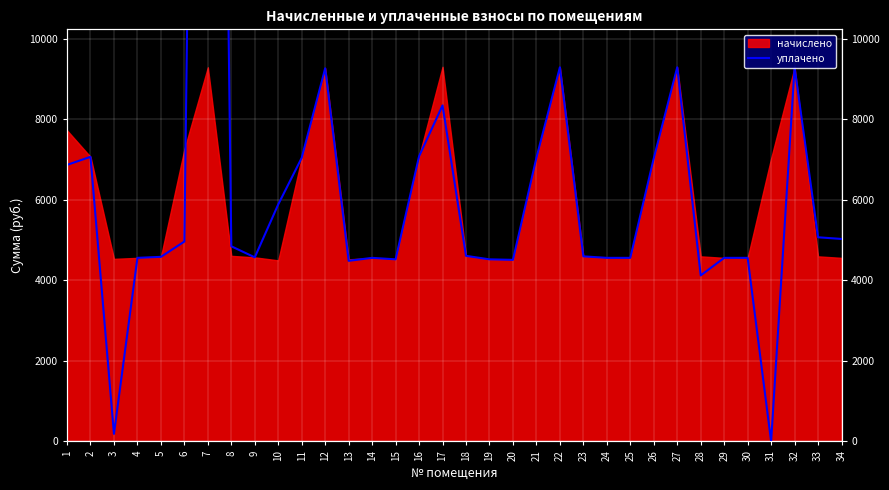

Reading left to right, transcribe all the data shown in this chart.

1=6866.9	2=7067.0	3=187.6	4=4558.1	5=4583.0	6=4963.3	7=50955.1	8=4845.4	9=4570.7	10=5886.1	11=7042.1	12=9265.3	13=4484.5	14=4558.1	15=4520.9	16=7079.4	17=8343.9	18=4607.8	19=4520.9	20=4508.5	21=7042.1	22=9290.2	23=4595.4	24=4558.1	25=4558.1	26=7029.7	27=9290.2	28=4121.8	29=4558.1	30=4558.1	31=0.0	32=9290.2	33=5069.0	34=5027.9